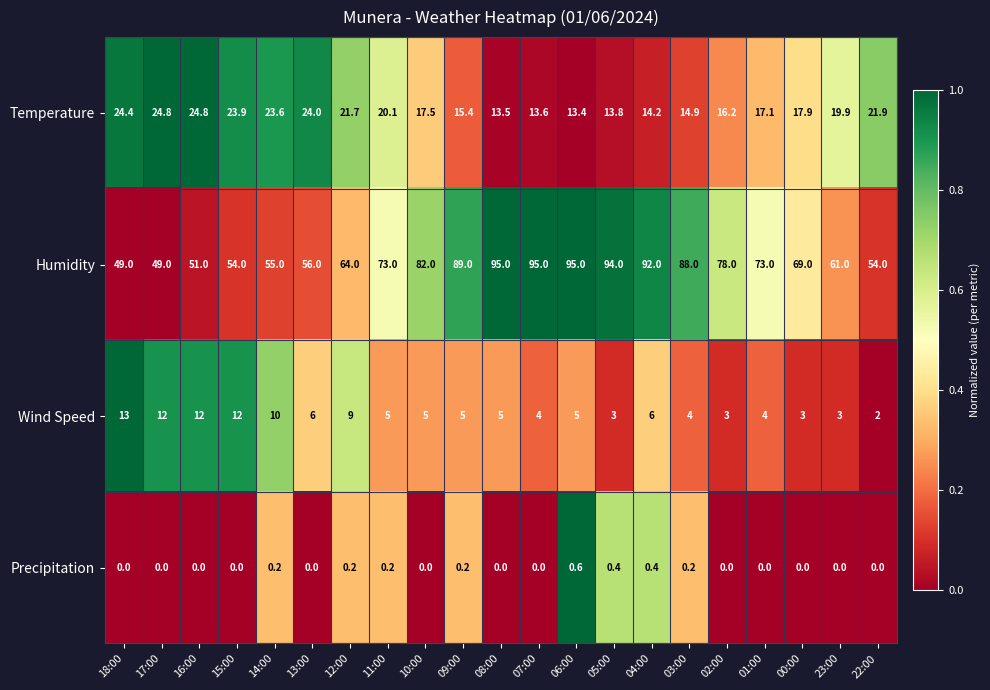

Which series has the largest total across all categories?

Humidity